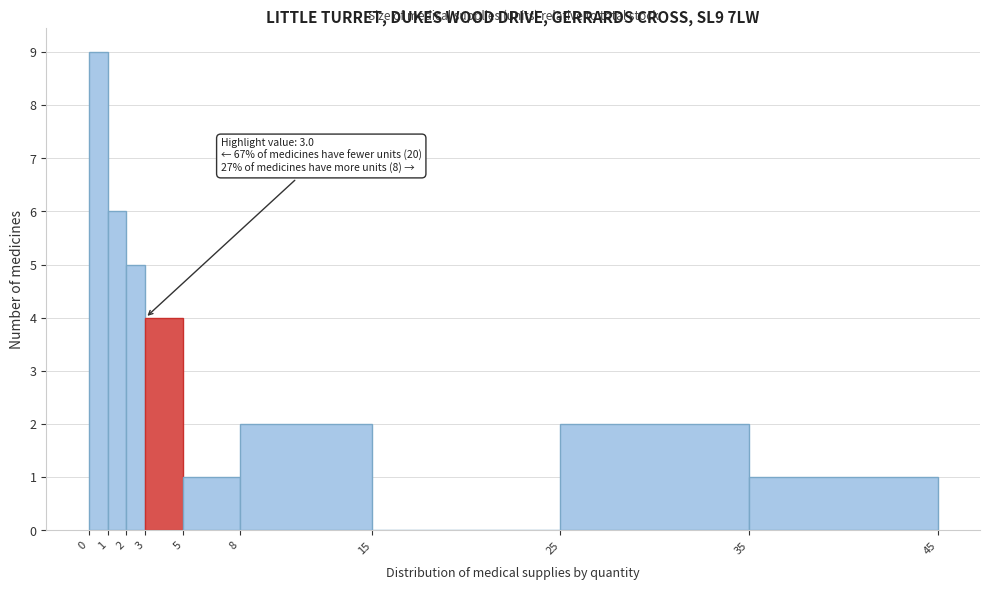

Over which range of the x-axis is the bar tallest?

0 to 1